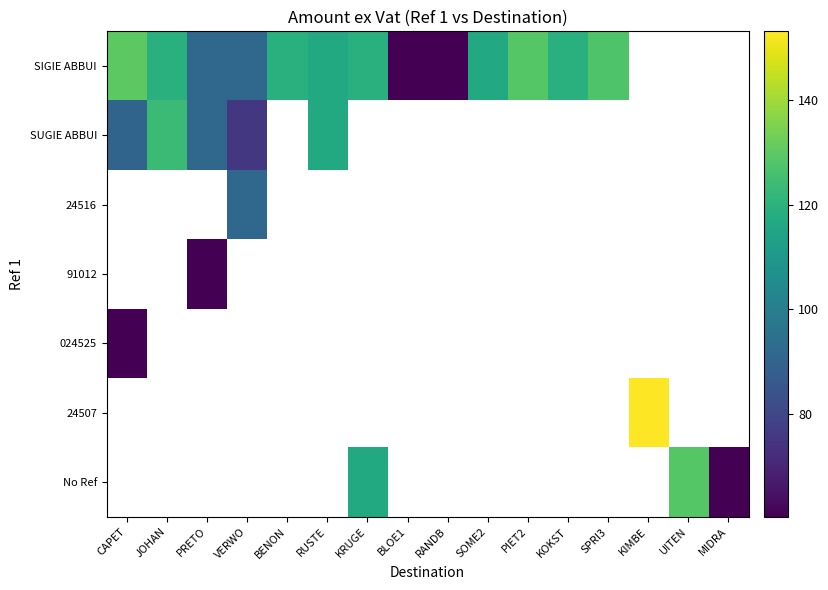

What is the difference between the highest and lowest values at JOHAN?

4.1